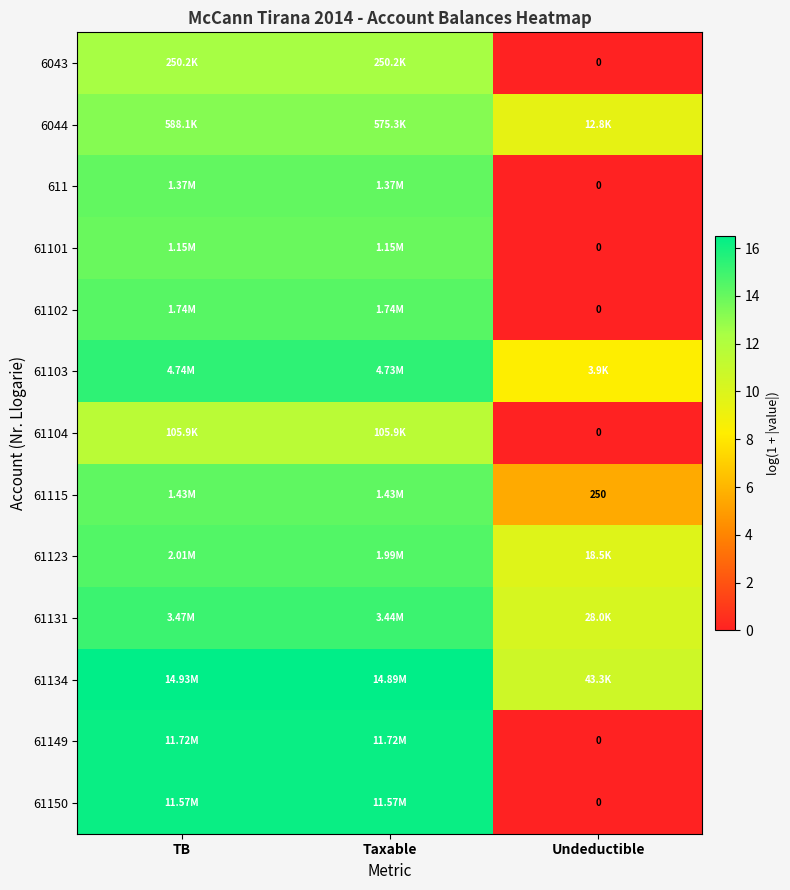

The 61149 series shows 0.0 at Undeductible. True or false?

True